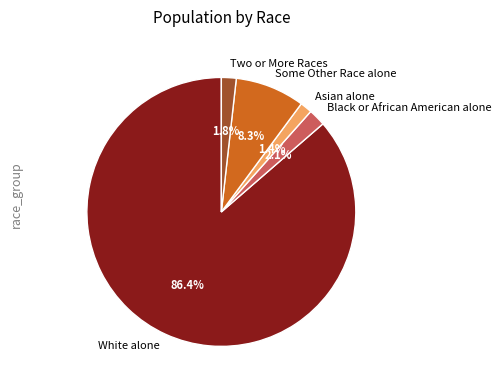

To the nearest percent, what percentage of the pie is Some Other Race alone?

8%